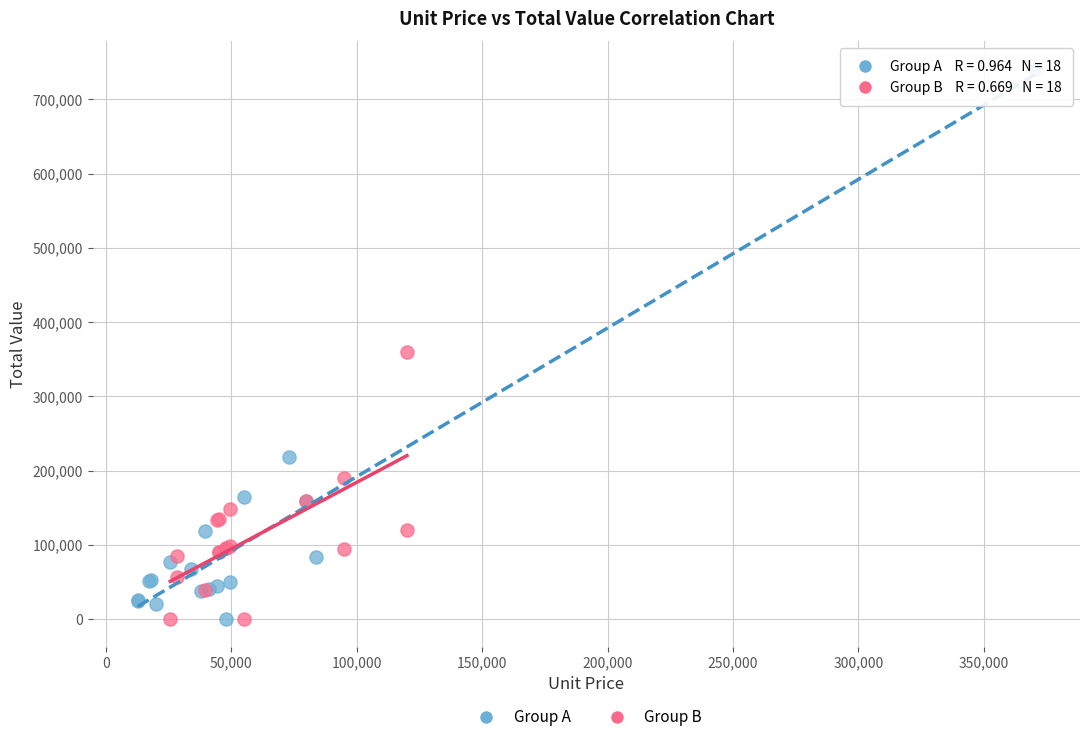

Which series has the widest spread of Y values?

Group A